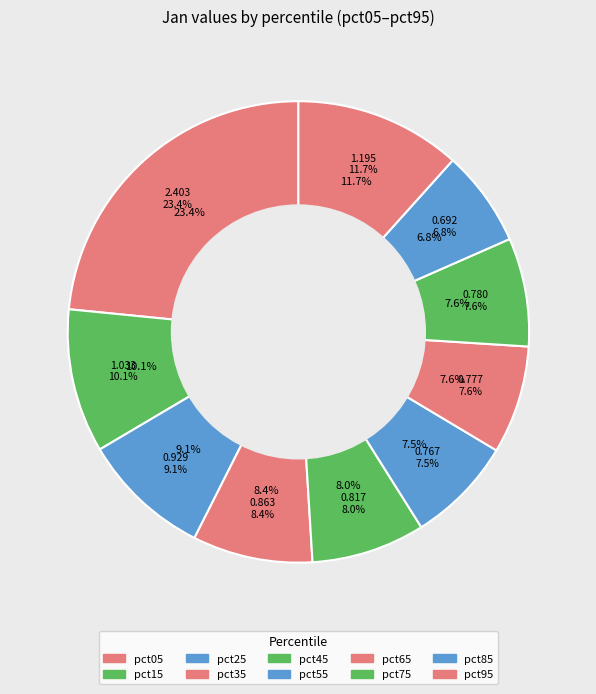

Which has a higher value, pct15 or pct85?

pct15